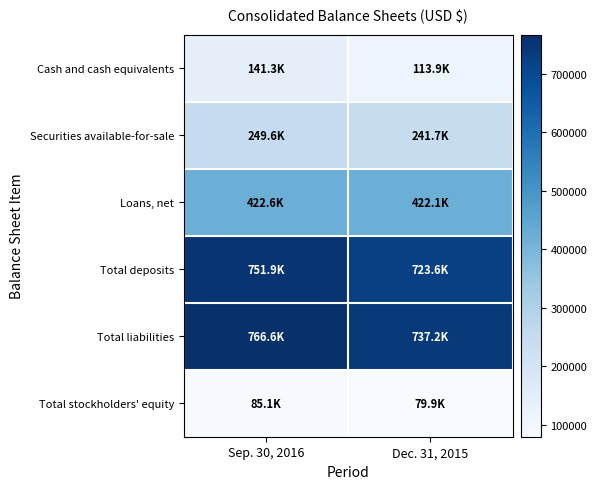

At Sep. 30, 2016, list the series in order from smallest to largest.

Total stockholders' equity, Cash and cash equivalents, Securities available-for-sale, Loans, net, Total deposits, Total liabilities